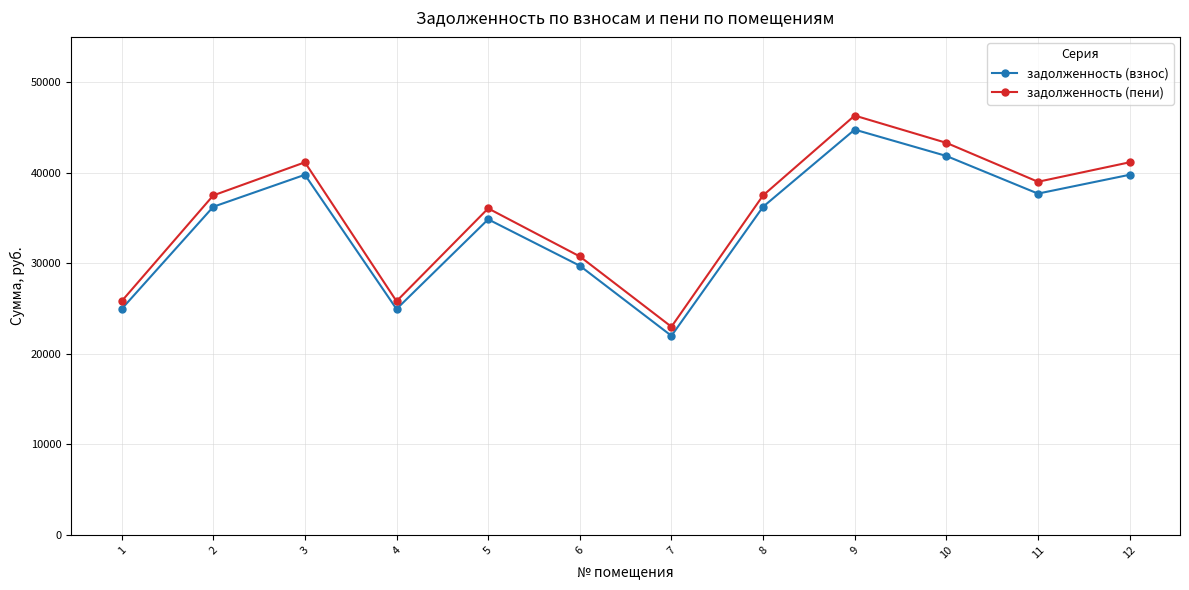

Rank the series by their average value, from lowest to highest.

задолженность (взнос), задолженность (пени)